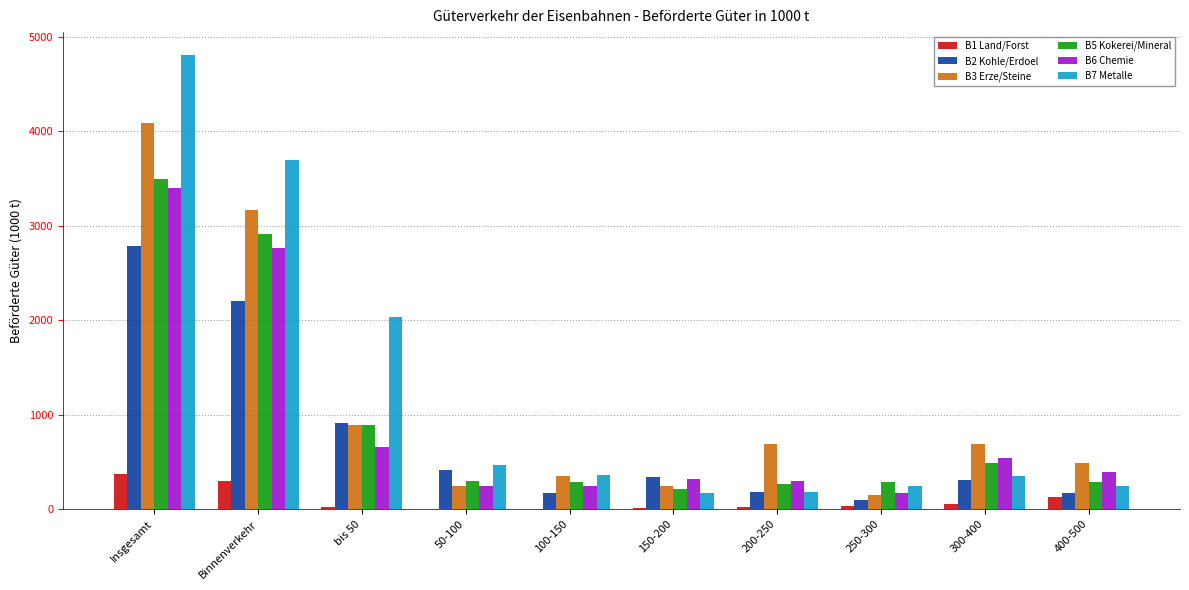

The B1 Land/Forst series shows 3.0 at 100-150. True or false?

True